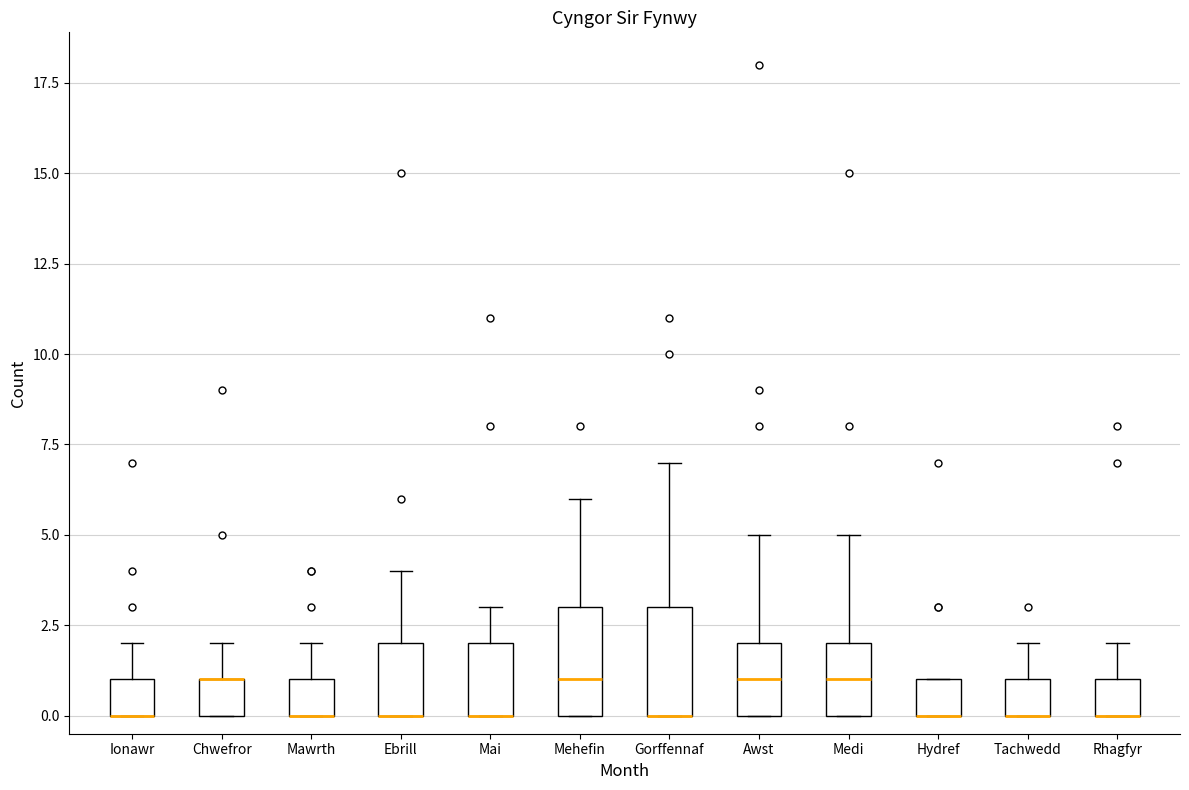

Reading left to right, transcribe this box plot: for each box, give where its median line is, the range the box spans, and where its two whiskers end, as read against the y-axis. The values are not printed on the chart, so give them approximately, as read against the axis.

Ionawr: median 0 (drawn on the box's lower edge), box 0 to 1, whiskers 0 to 2
Chwefror: median 1 (drawn on the box's upper edge), box 0 to 1, whiskers 0 to 2
Mawrth: median 0 (drawn on the box's lower edge), box 0 to 1, whiskers 0 to 2
Ebrill: median 0 (drawn on the box's lower edge), box 0 to 2, whiskers 0 to 4
Mai: median 0 (drawn on the box's lower edge), box 0 to 2, whiskers 0 to 3
Mehefin: median 1, box 0 to 3, whiskers 0 to 6
Gorffennaf: median 0 (drawn on the box's lower edge), box 0 to 3, whiskers 0 to 7
Awst: median 1, box 0 to 2, whiskers 0 to 5
Medi: median 1, box 0 to 2, whiskers 0 to 5
Hydref: median 0 (drawn on the box's lower edge), box 0 to 1, whiskers 0 to 1
Tachwedd: median 0 (drawn on the box's lower edge), box 0 to 1, whiskers 0 to 2
Rhagfyr: median 0 (drawn on the box's lower edge), box 0 to 1, whiskers 0 to 2